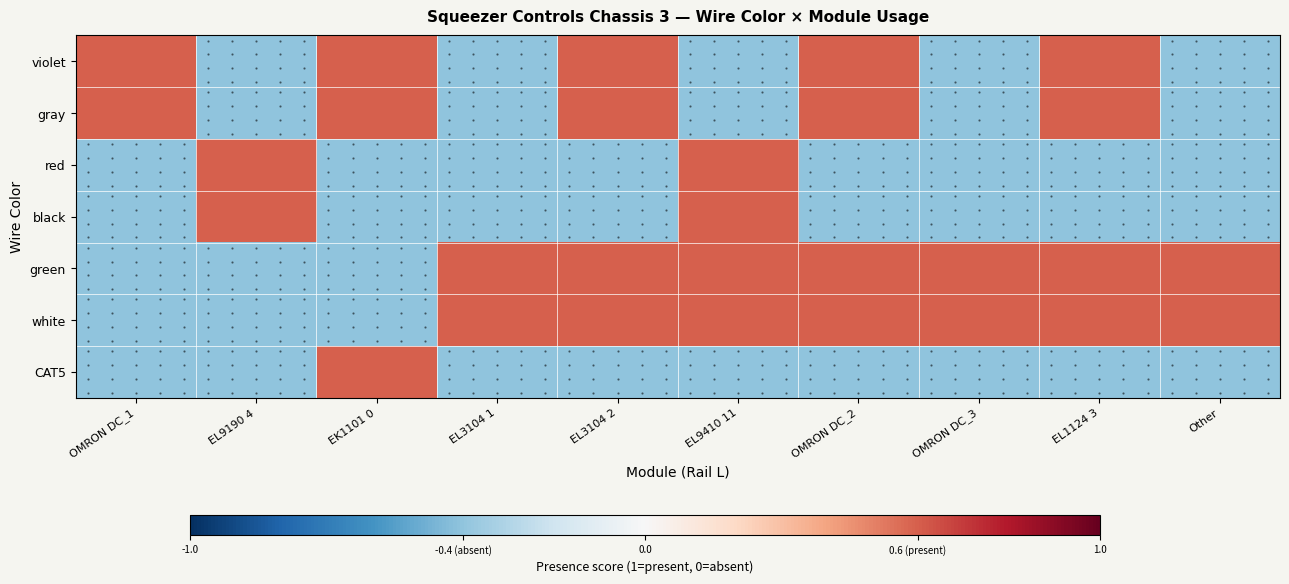

Count the violet values in the range 0 to 1.

5